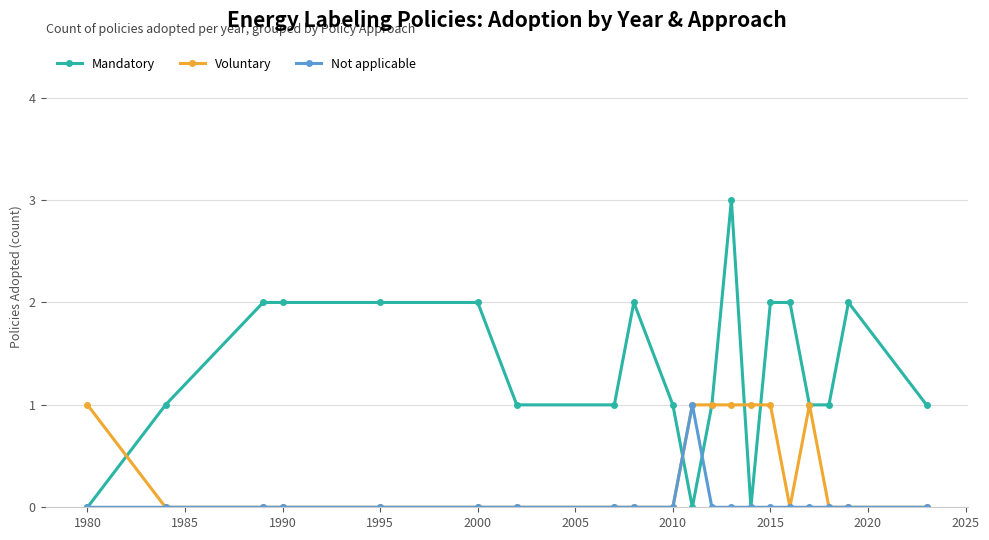

Which series has the largest total across all categories?

Mandatory